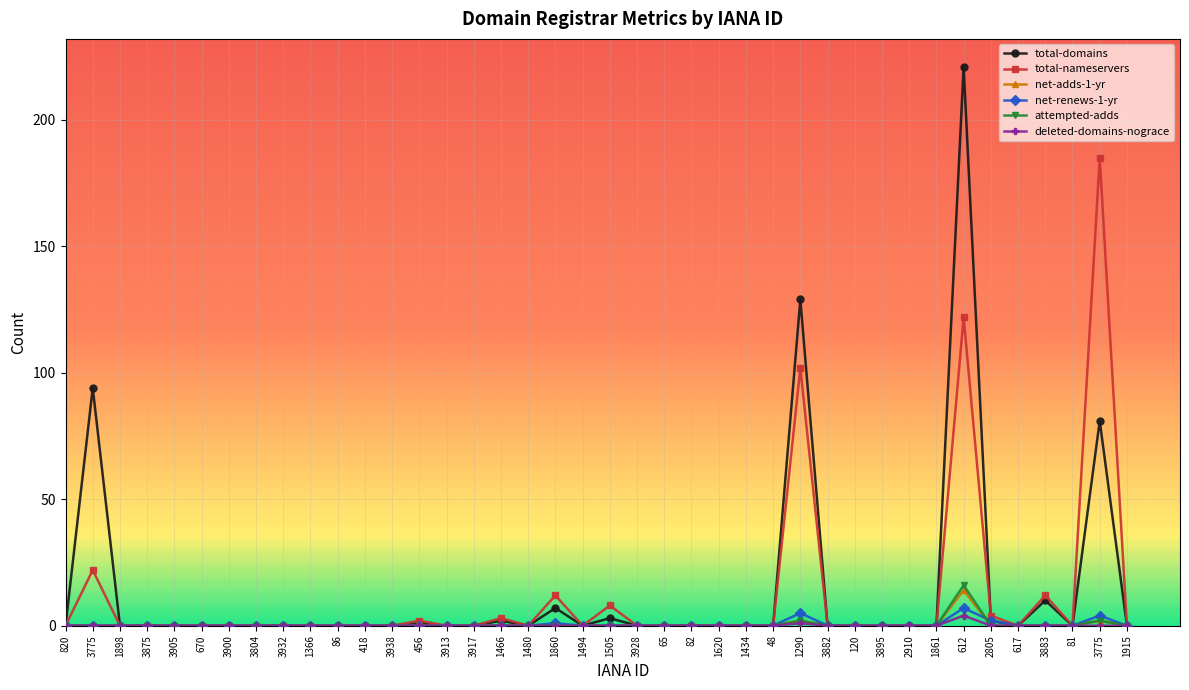

How many data points does each series have?

40